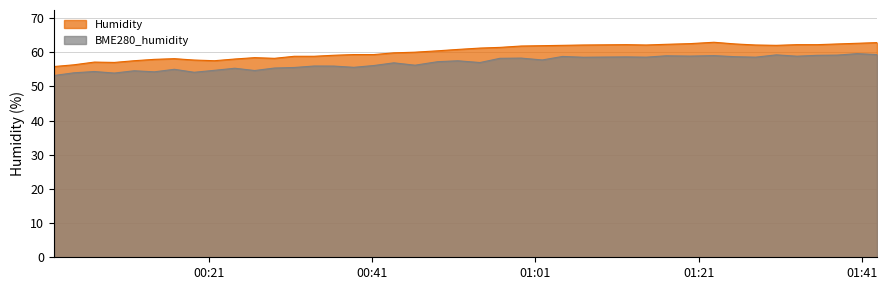

What is the smallest value displayed?

53.2